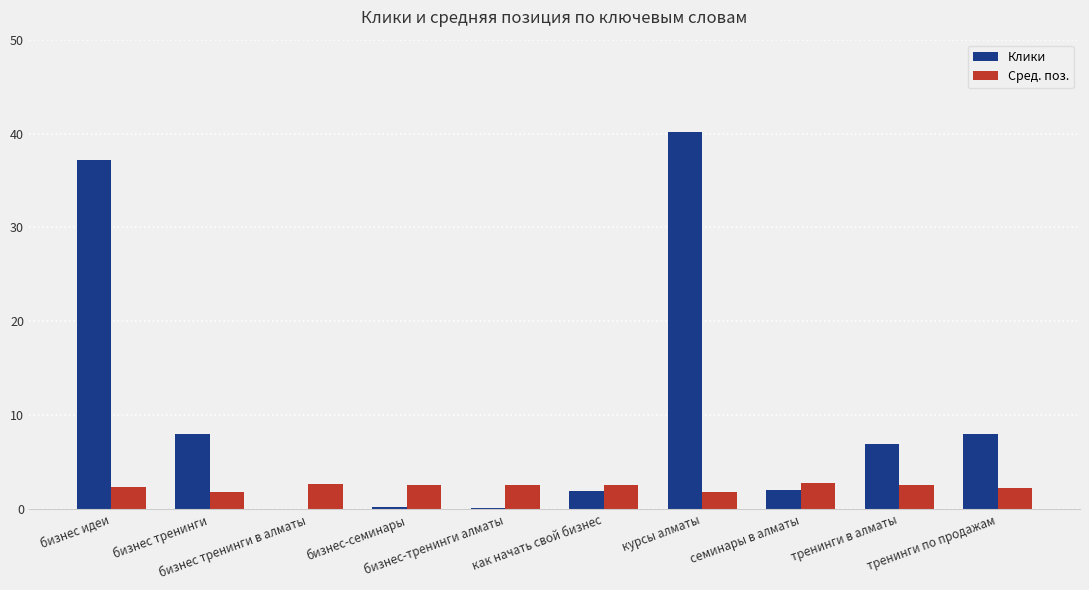

Which series has the largest total across all categories?

Клики